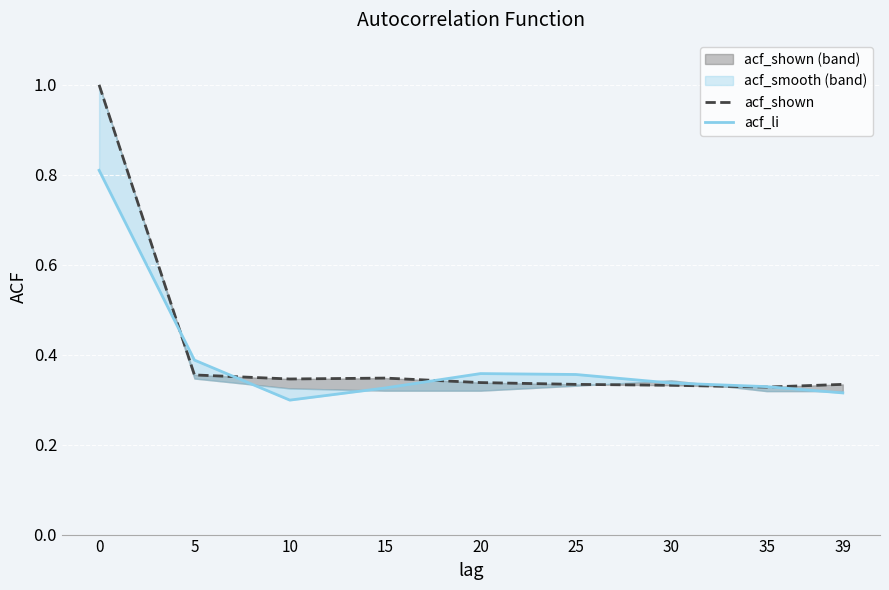

The acf_li series shows 0.2 at 25. True or false?

False